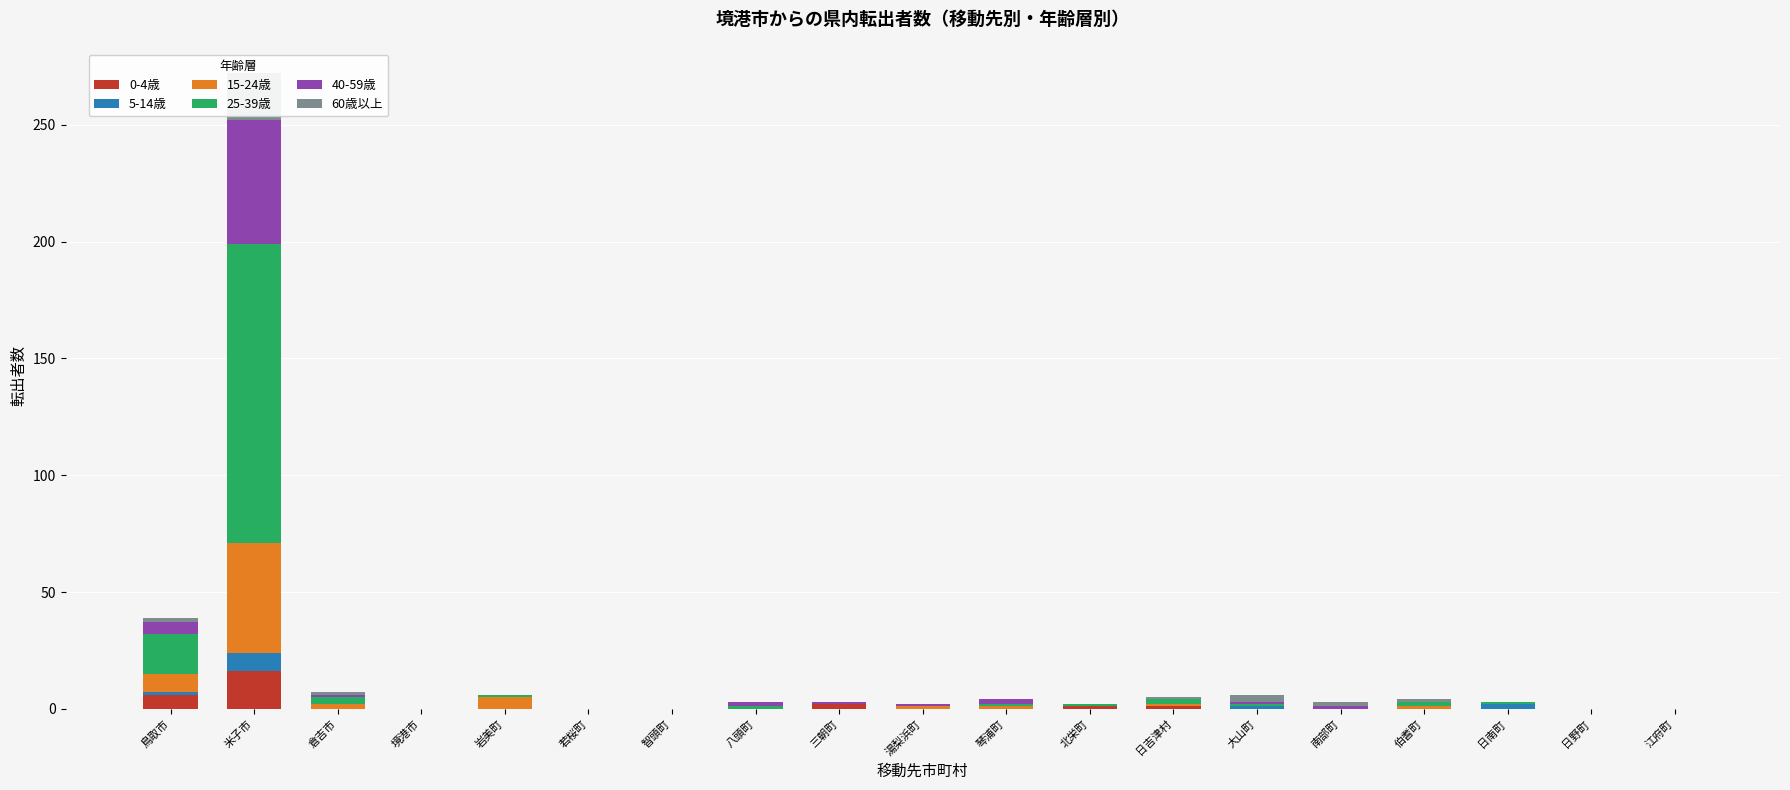

Read the 40-59歳 value at 琴浦町.

2